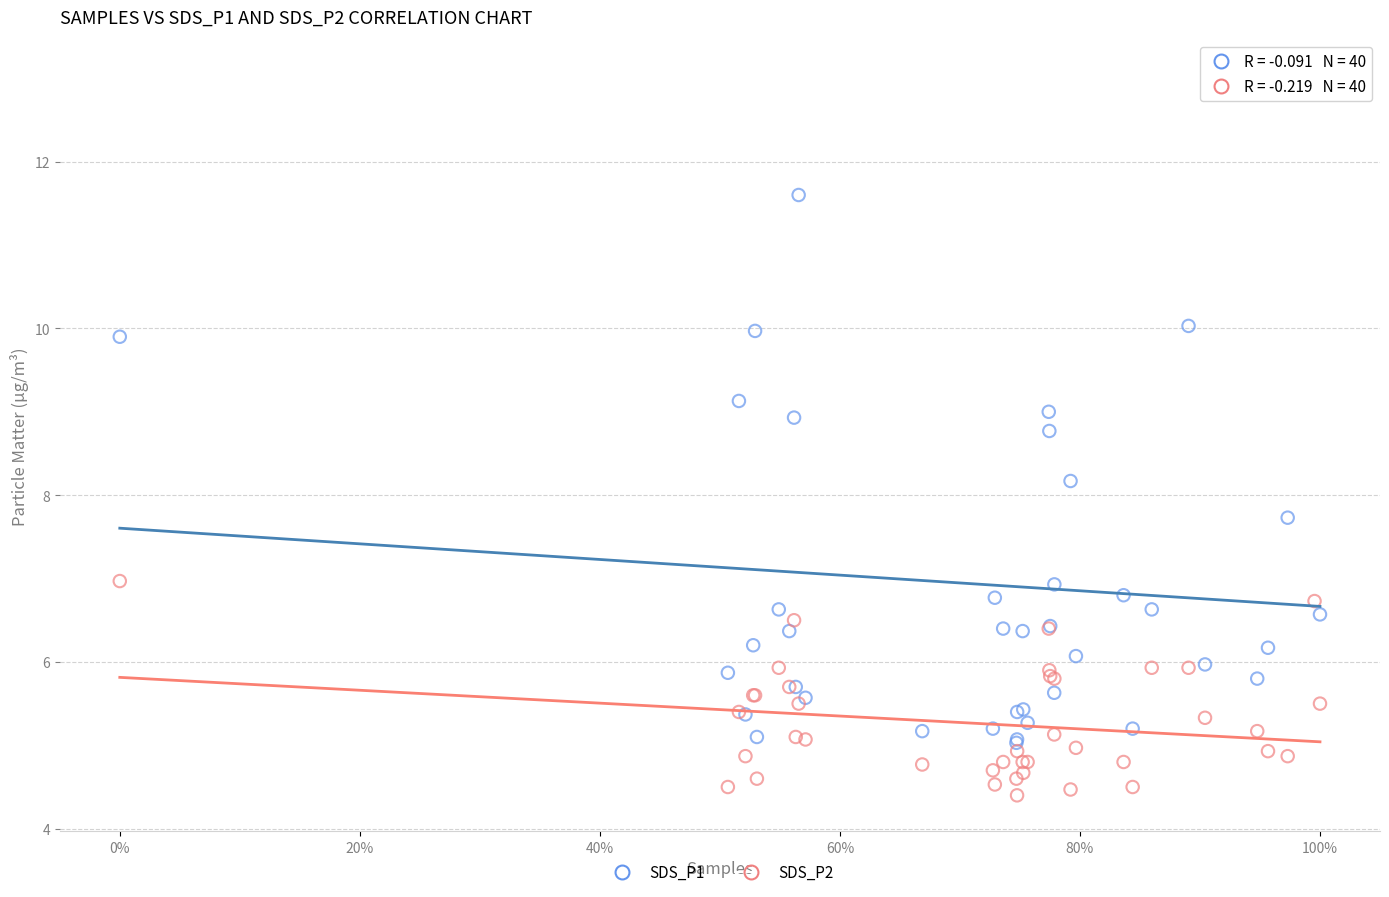

Which series contains the highest Y value?

SDS_P1